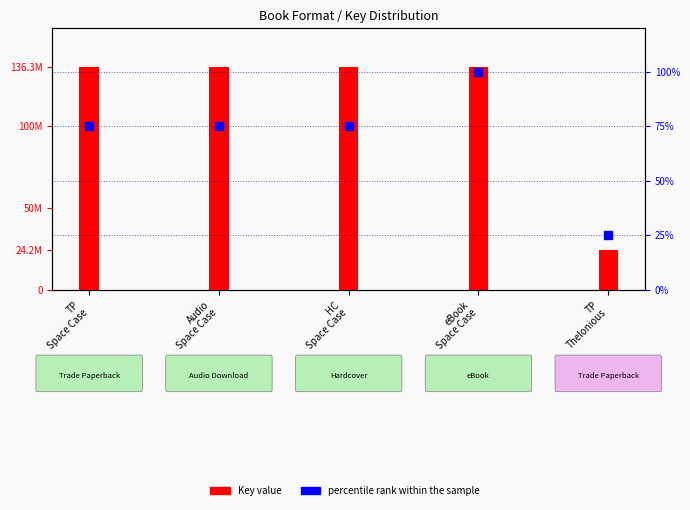

Which series reaches the maximum Y coordinate?

Key value